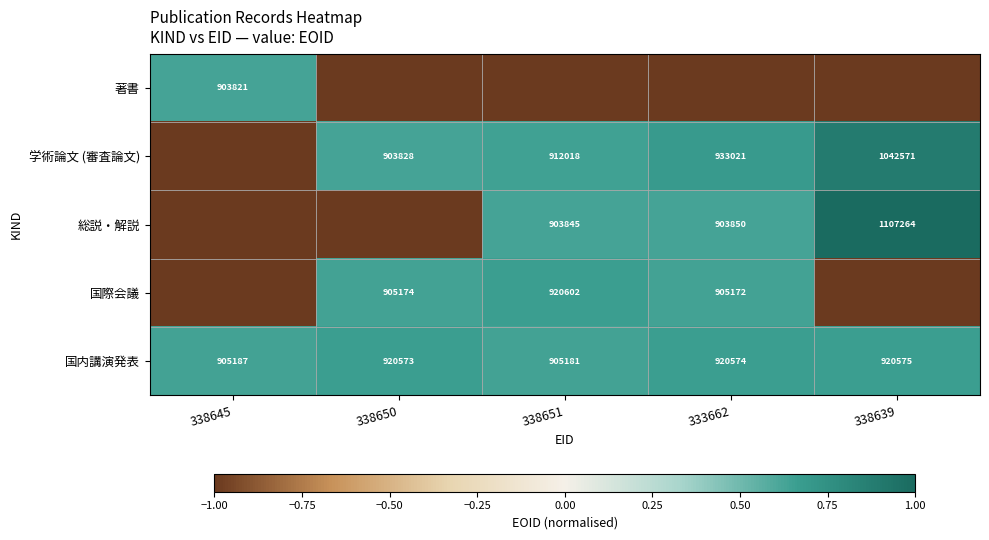

What is the highest value of the 国内講演発表 series?

920575